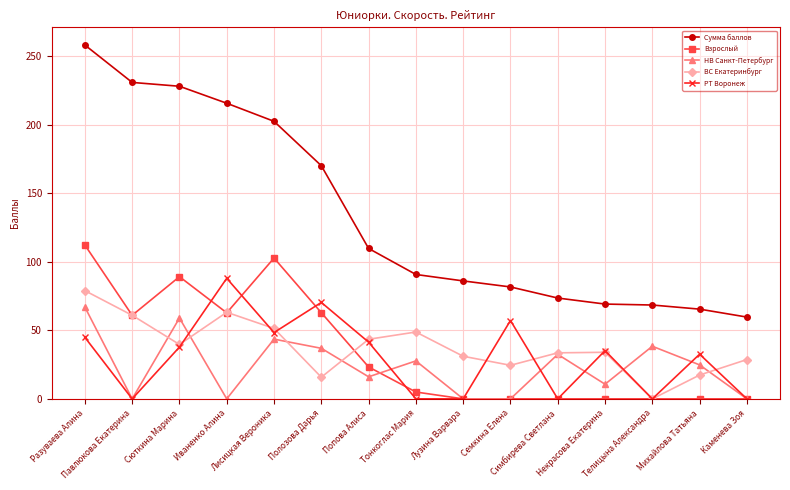

Is the value of РТ Воронеж at Лисицкая Вероника greater than the value of Сумма баллов at Некрасова Екатерина?

No